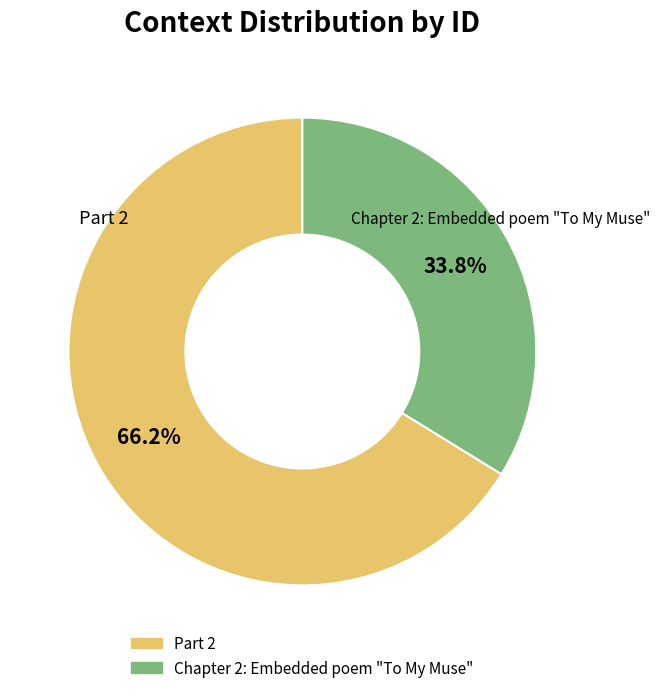

Does any single category account for the majority?

Yes